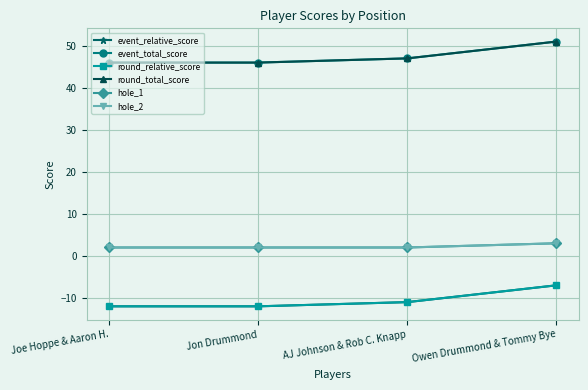

Reading left to right, list all the values displayed in this chart.

event_relative_score: Joe Hoppe & Aaron H.=-12	Jon Drummond=-12	AJ Johnson & Rob C. Knapp=-11	Owen Drummond & Tommy Bye=-7
event_total_score: Joe Hoppe & Aaron H.=46	Jon Drummond=46	AJ Johnson & Rob C. Knapp=47	Owen Drummond & Tommy Bye=51
round_relative_score: Joe Hoppe & Aaron H.=-12	Jon Drummond=-12	AJ Johnson & Rob C. Knapp=-11	Owen Drummond & Tommy Bye=-7
round_total_score: Joe Hoppe & Aaron H.=46	Jon Drummond=46	AJ Johnson & Rob C. Knapp=47	Owen Drummond & Tommy Bye=51
hole_1: Joe Hoppe & Aaron H.=2	Jon Drummond=2	AJ Johnson & Rob C. Knapp=2	Owen Drummond & Tommy Bye=3
hole_2: Joe Hoppe & Aaron H.=2	Jon Drummond=2	AJ Johnson & Rob C. Knapp=2	Owen Drummond & Tommy Bye=3